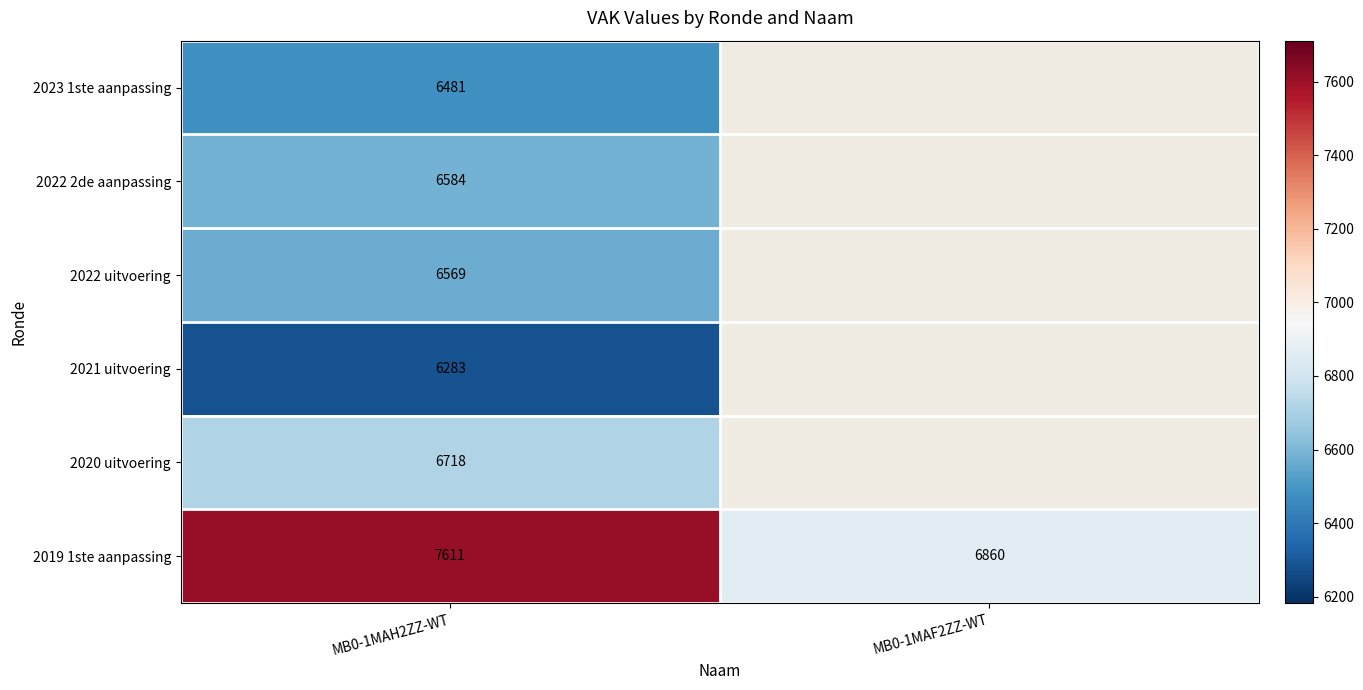

At which label does 2019 1ste aanpassing reach its minimum?

MB0-1MAF2ZZ-WT